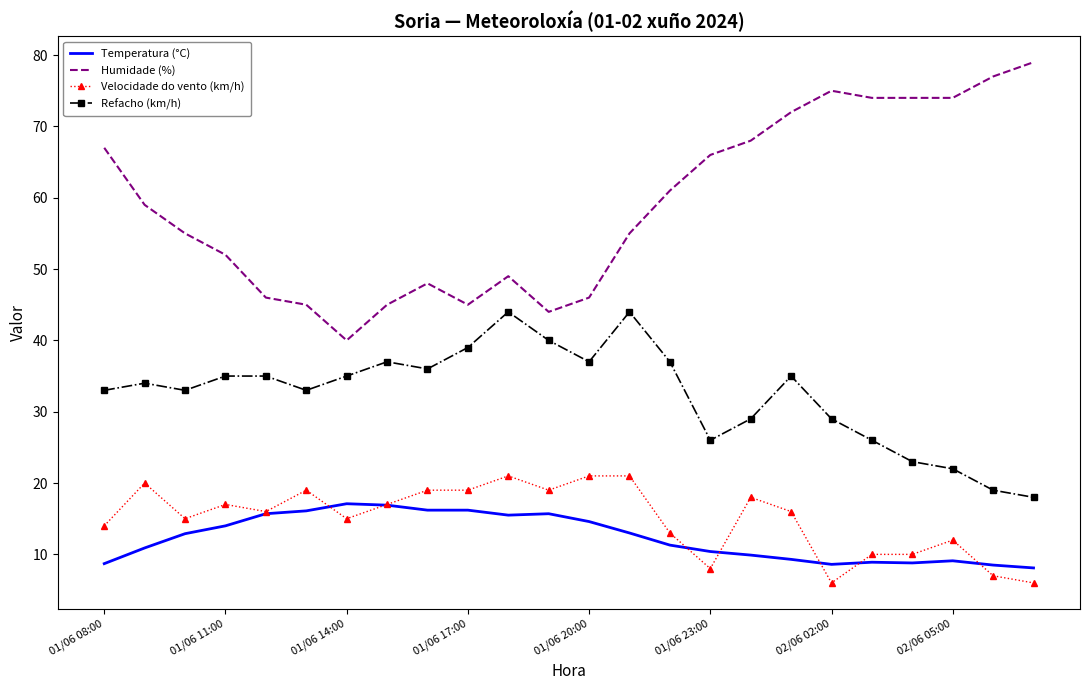

Count the number of data series in this chart.

4